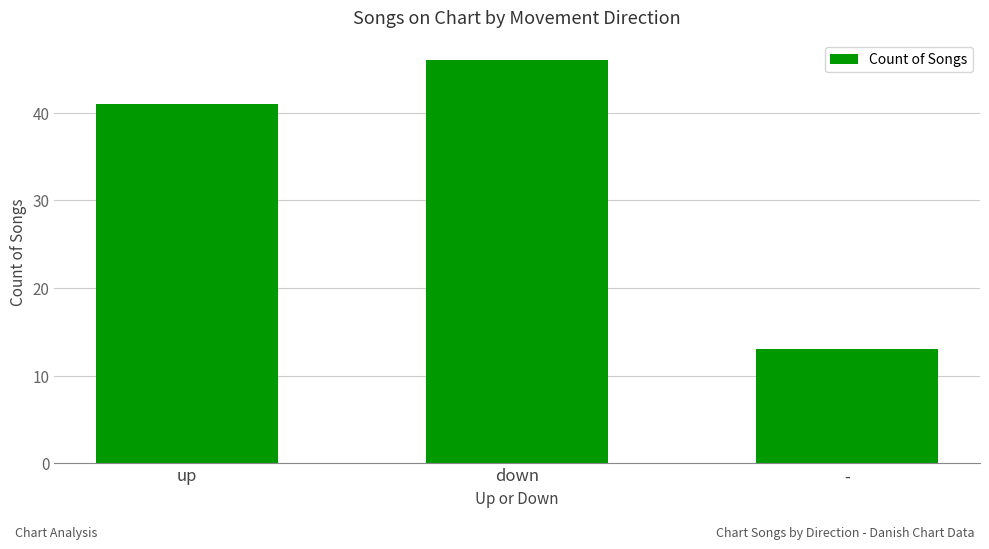

What is the approximate value at up?

41